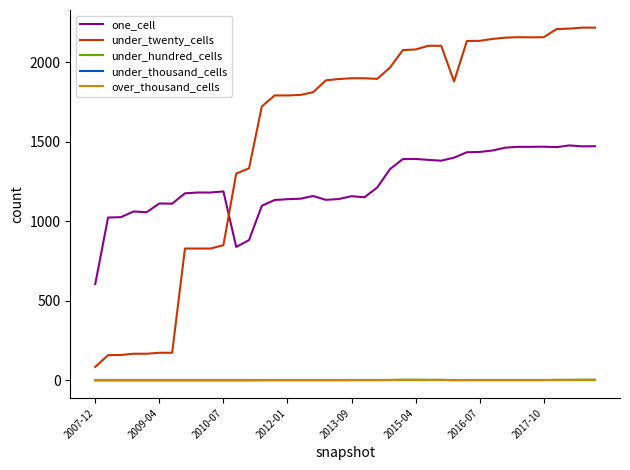

In under_twenty_cells, how many points are lower than both neighbors (excluding endpoints)?

3